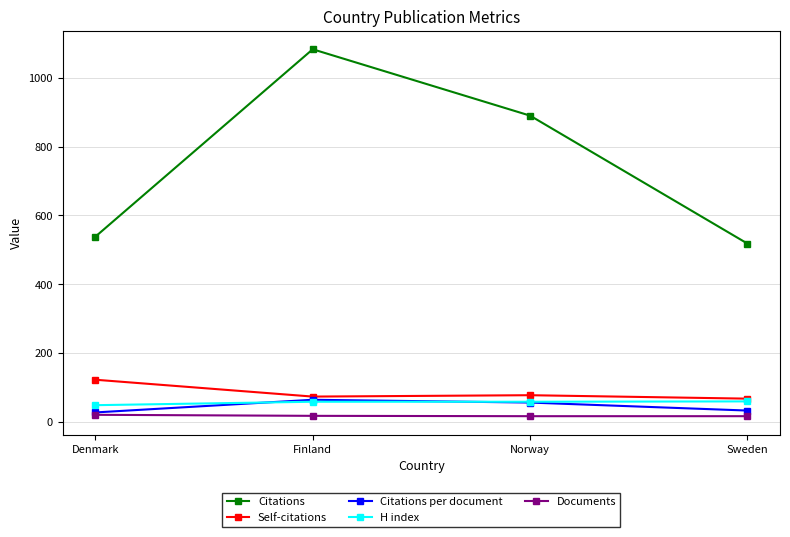

What are all the series names shown in the legend?

Citations, Self-citations, Citations per document, H index, Documents